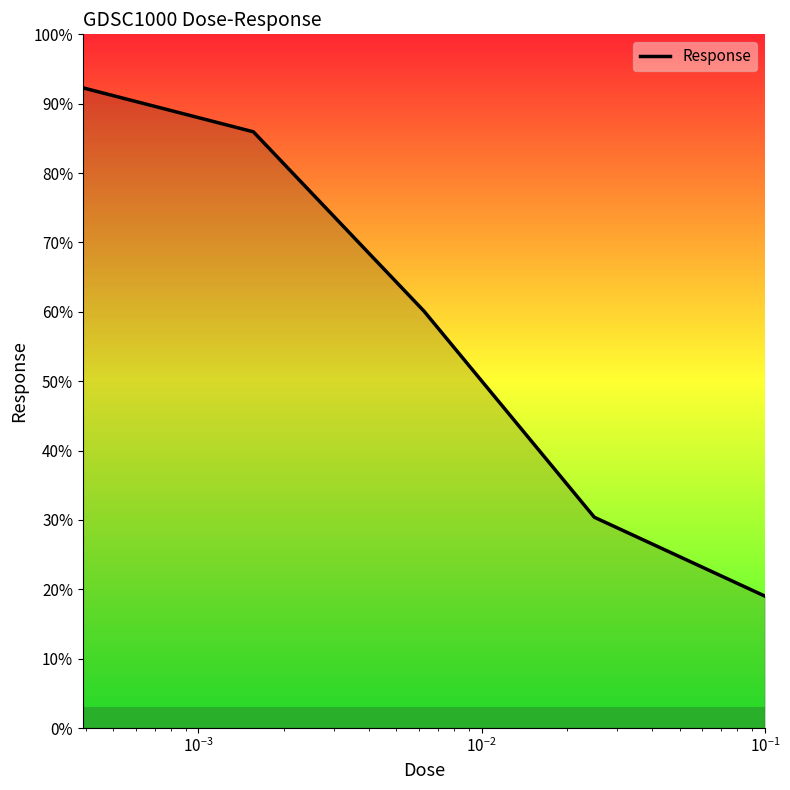

What is the difference between the maximum and second lowest values?

61.9